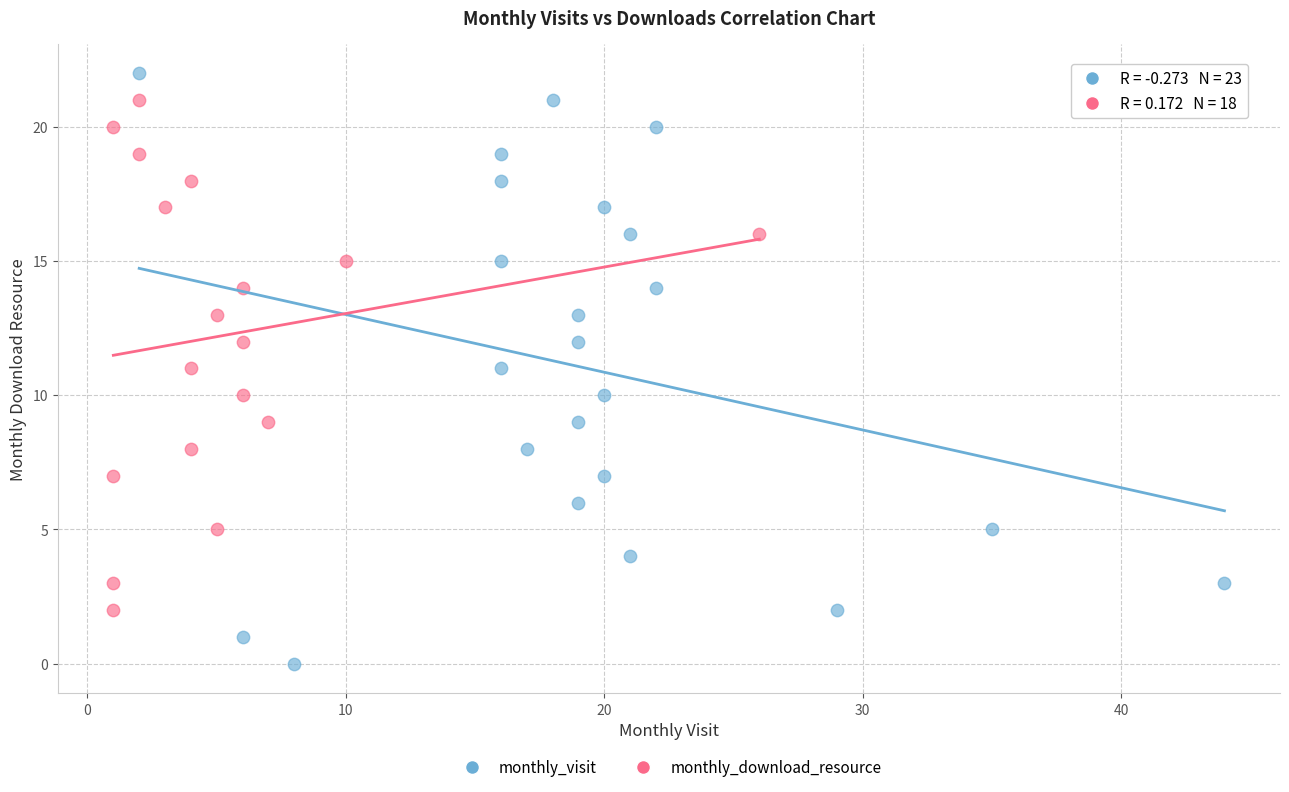

Which series has the largest Y range (max minus min)?

monthly_visit